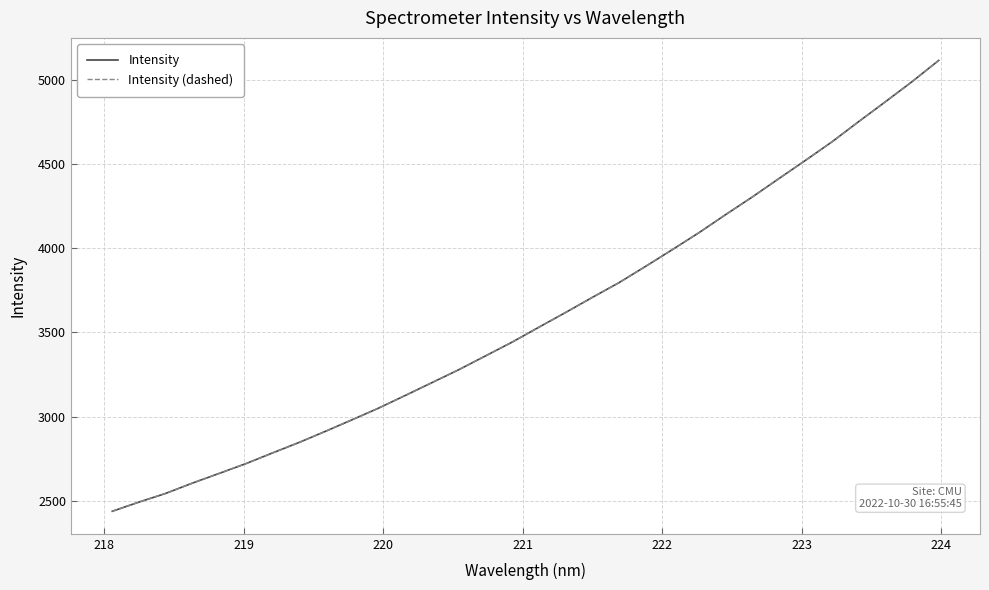

True or false: Intensity (dashed) and Intensity intersect in this chart.

False